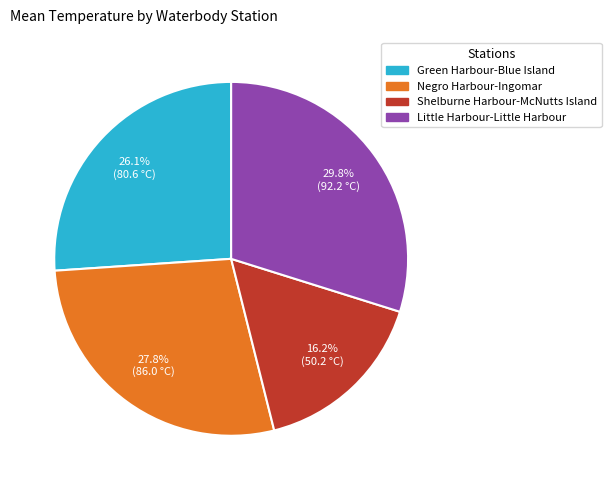

To the nearest percent, what is the average slice percentage?

25%